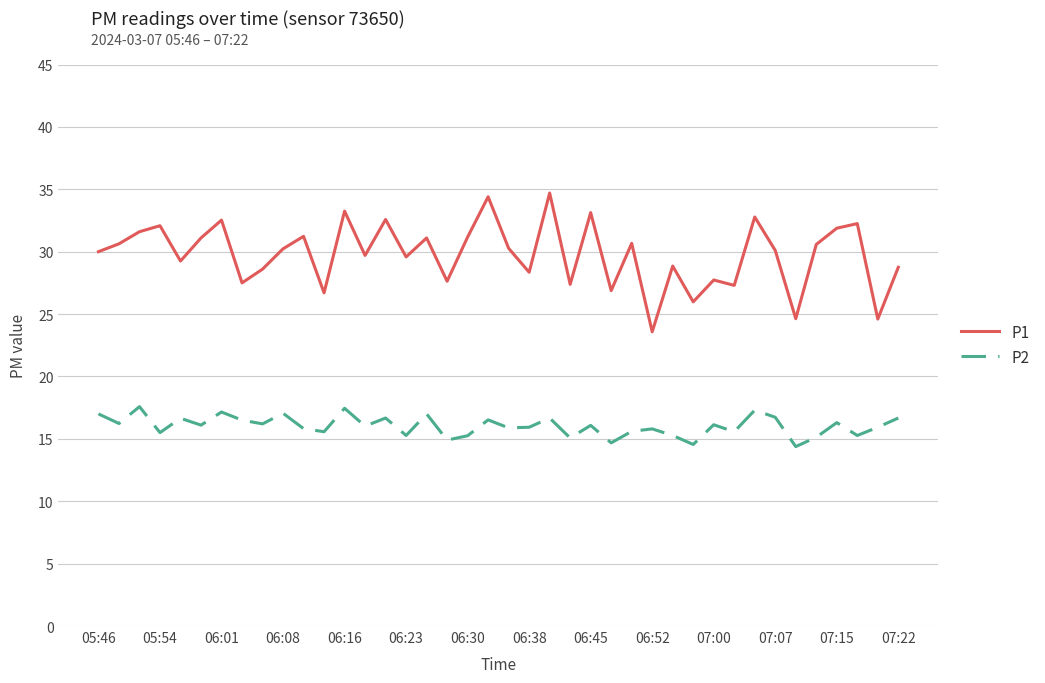

True or false: P2 has more than 1 interior local peaks.

True